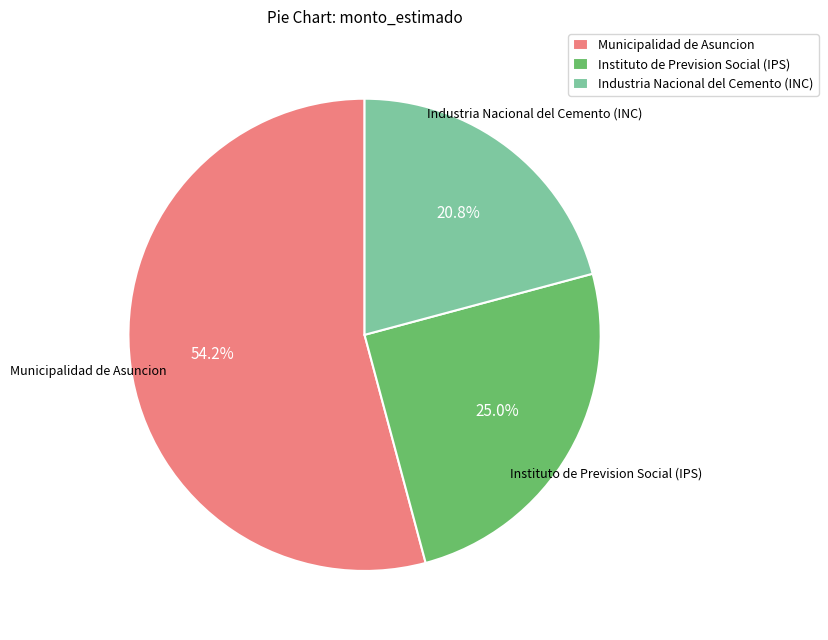

Is there a majority slice in this chart?

Yes